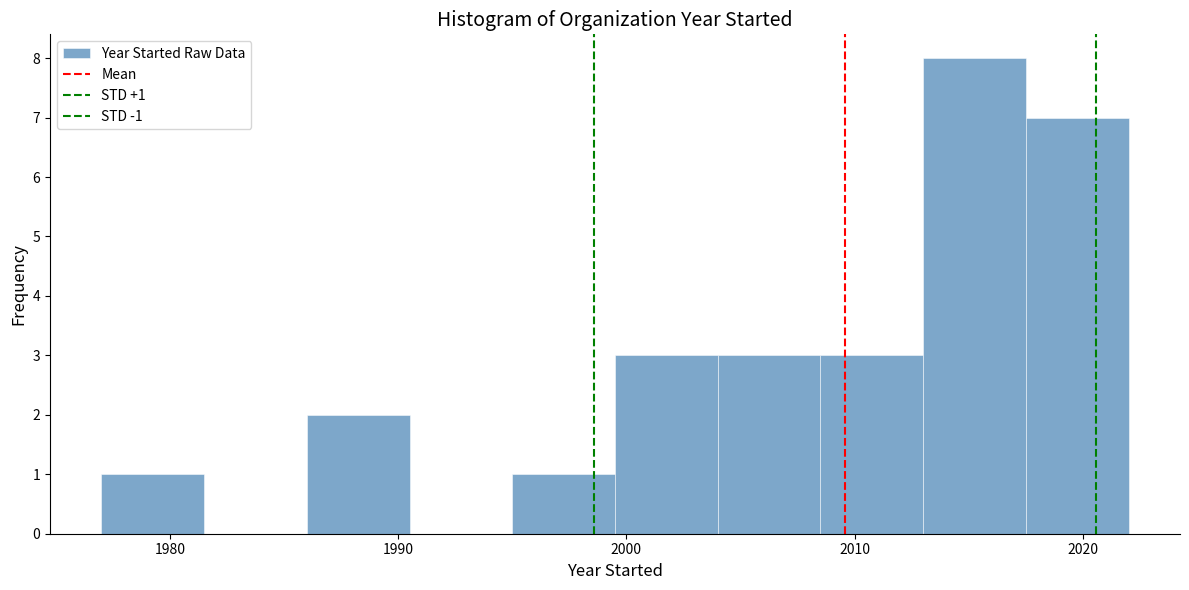

Which range on the x-axis has the tallest bar?

2013.0 to 2017.5